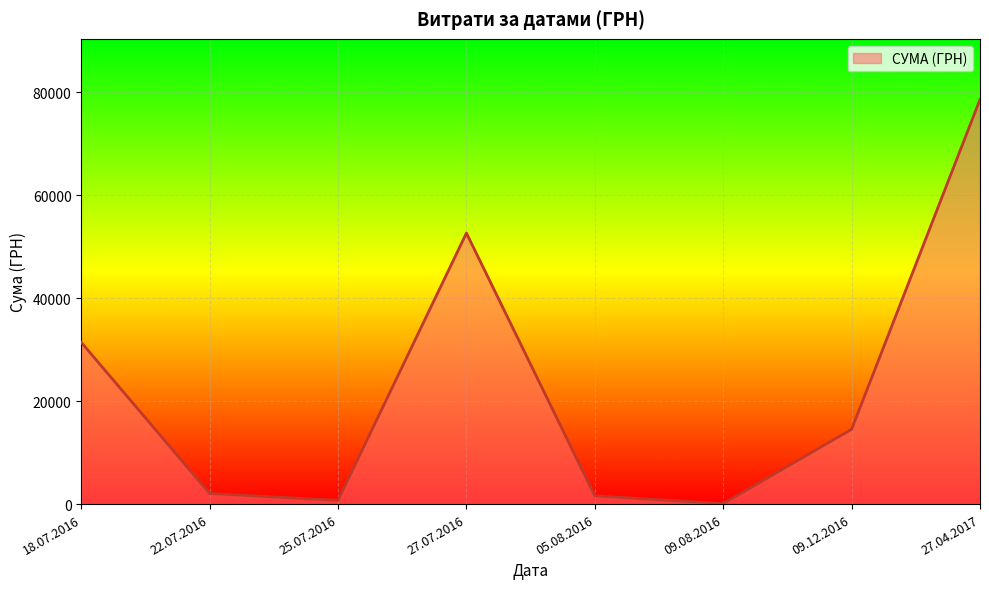

How many distinct data groups are displayed?

1